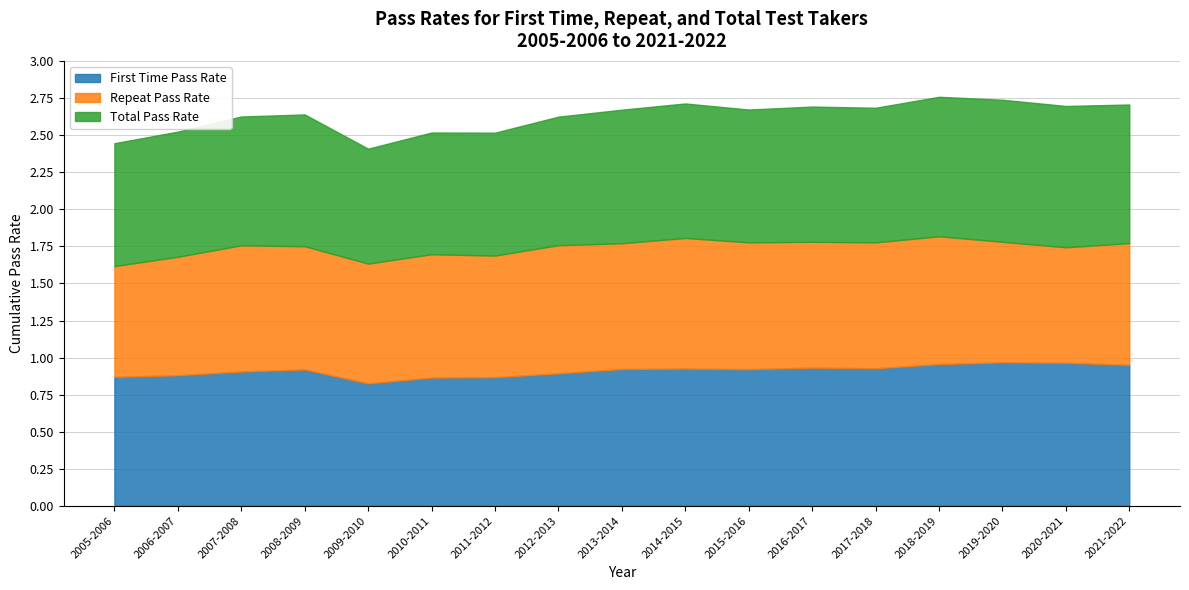

What is the smallest value displayed?

0.7